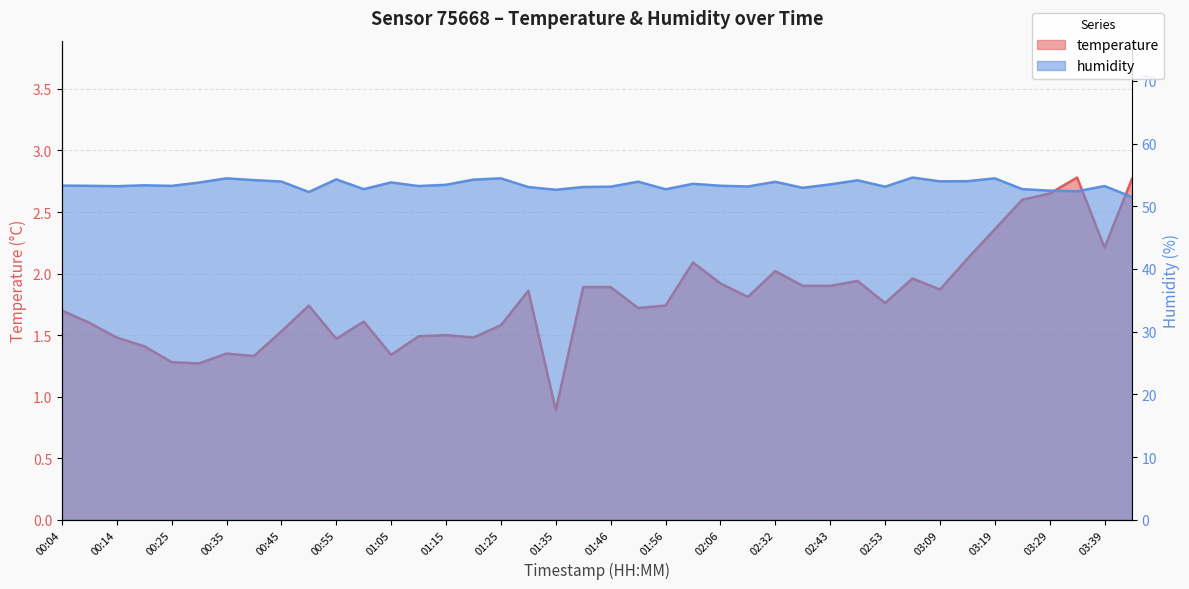

True or false: humidity has more than 2 points higher than both neighbors.

True